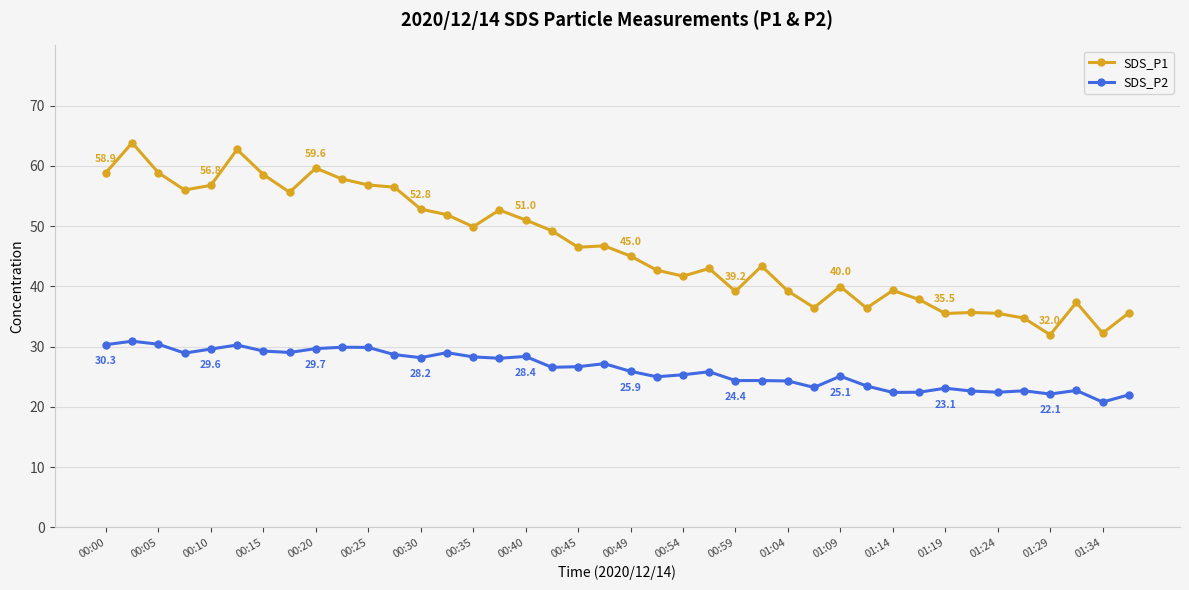

List the series in order of their peak value, highest first.

SDS_P1, SDS_P2